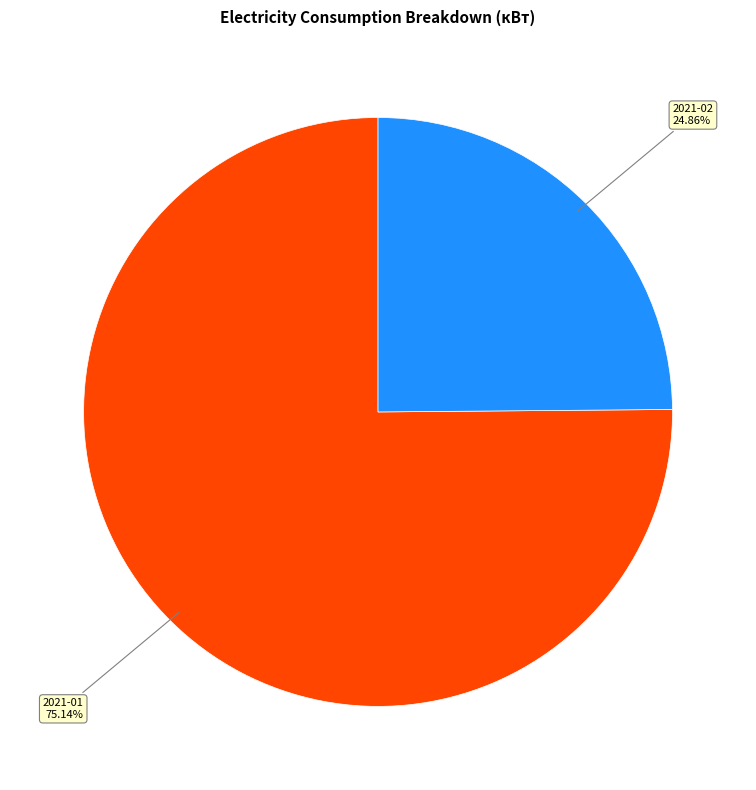

Which has a higher value, 2021-02 or 2021-01?

2021-01